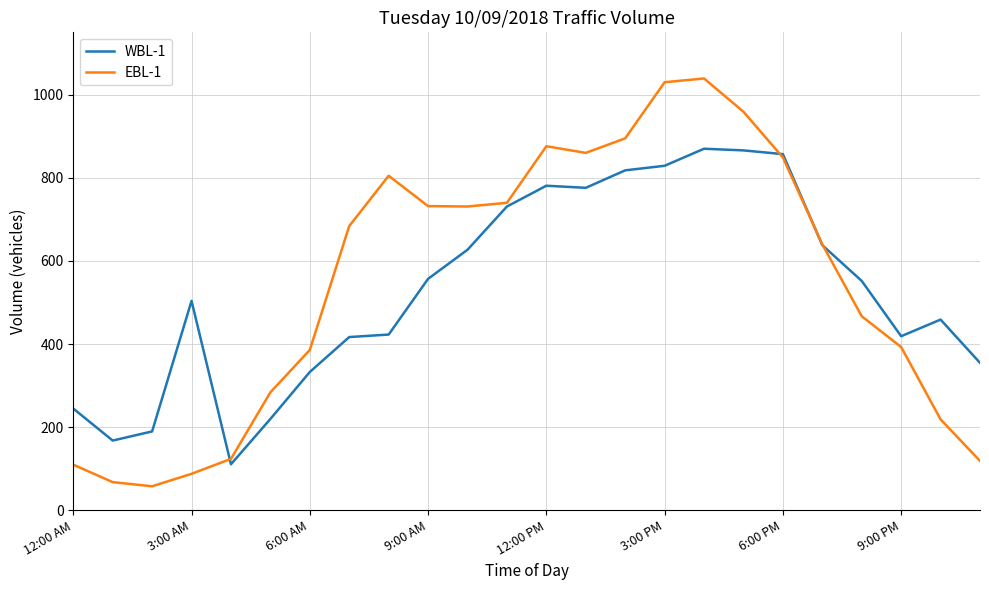

Rank the series by their maximum value, from lowest to highest.

WBL-1, EBL-1